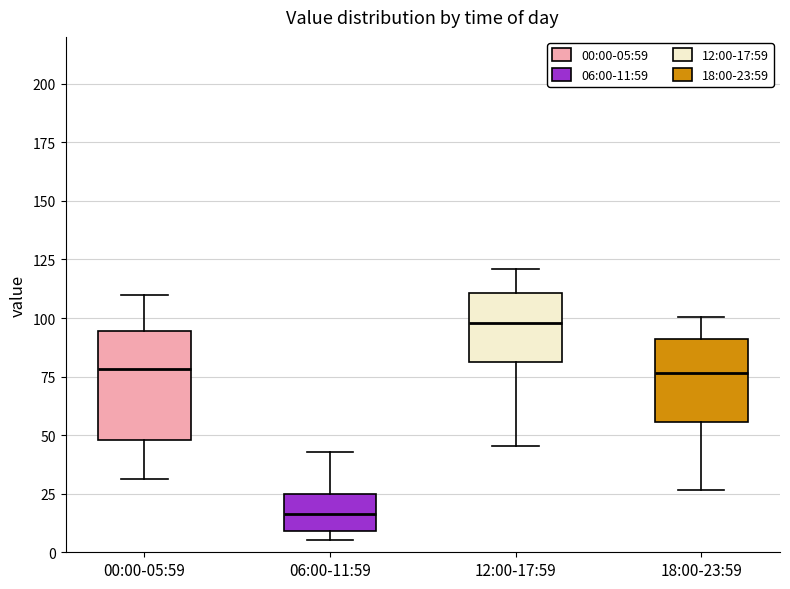

Where is the upper edge of the box for 18:00-23:59 on the y-axis? The values are not printed on the chart, so give them approximately, as read against the axis.

90